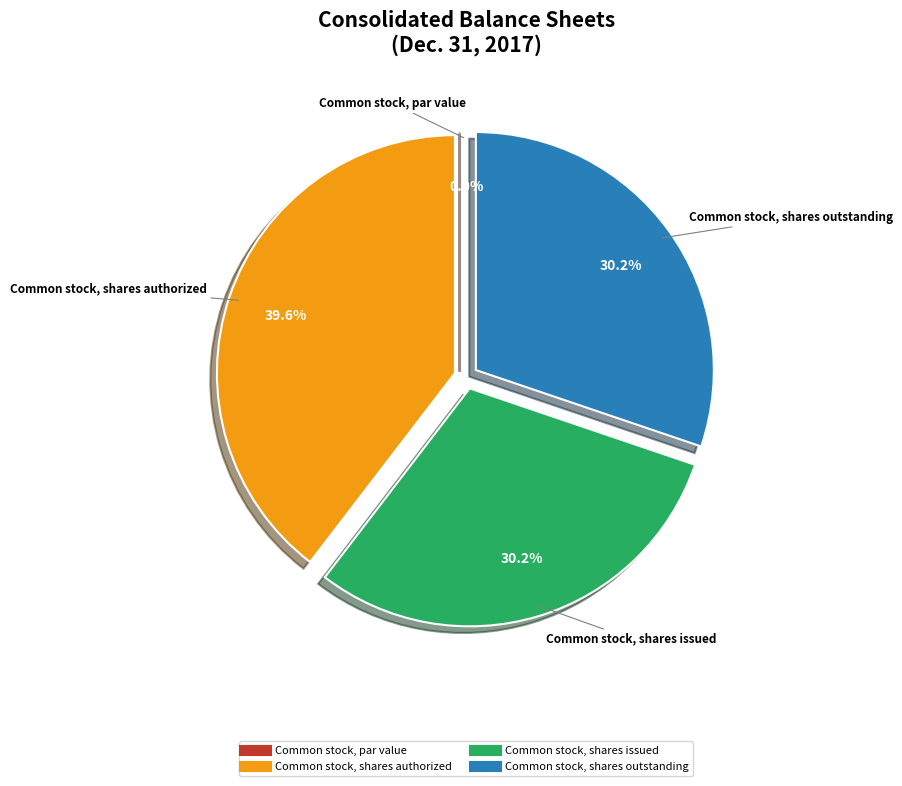

The Common stock, shares outstanding slice represents 44% of the pie. True or false?

False